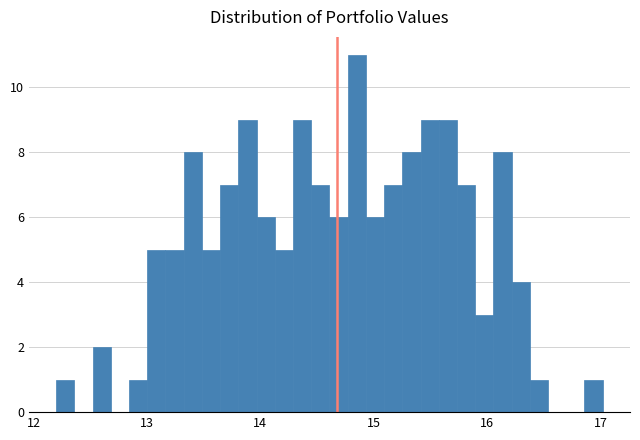

Read against the x-axis, roughly where is the centre of the tallest bar?

14.9